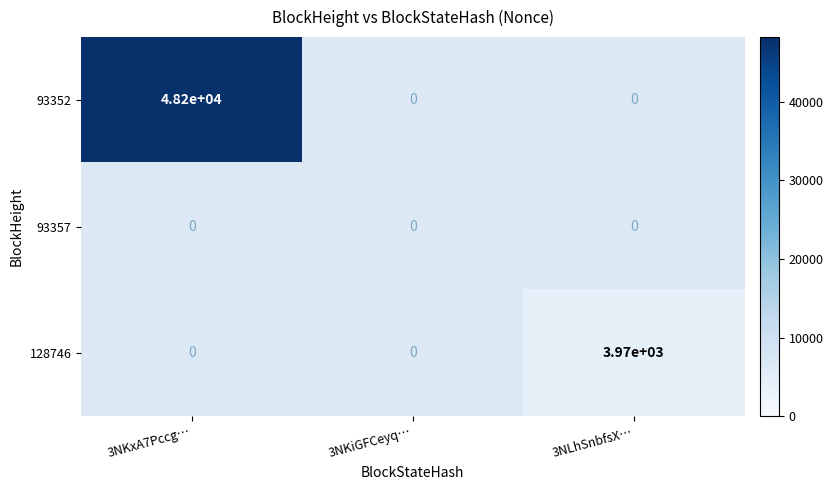

What is the maximum value shown in the chart?

48221.0